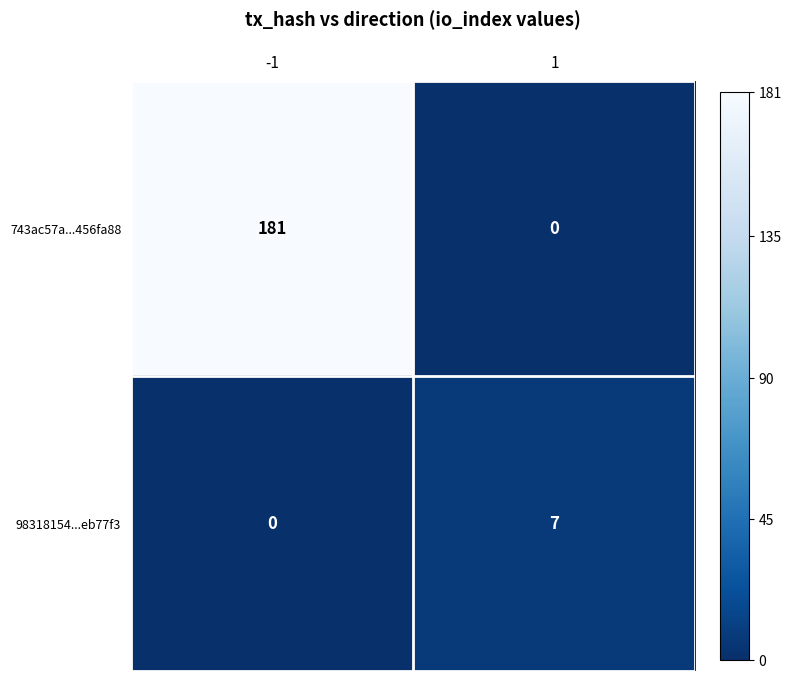

Count the number of categories in the chart.

2